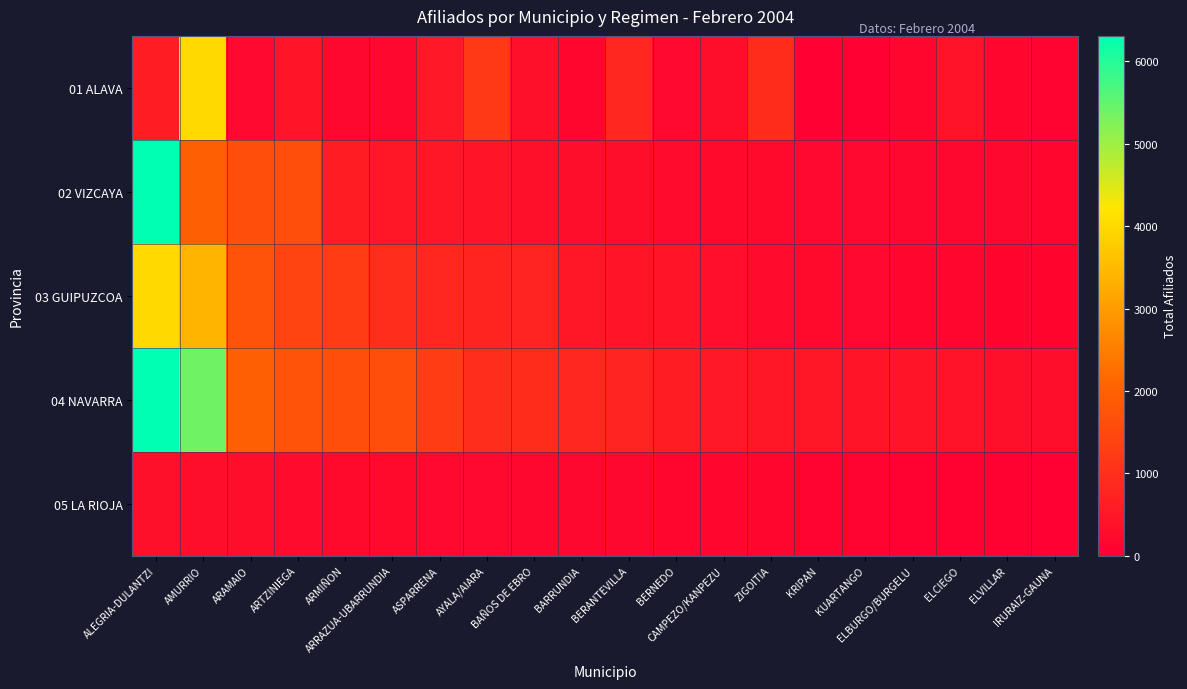

Which series has the largest range (max minus min)?

02 VIZCAYA